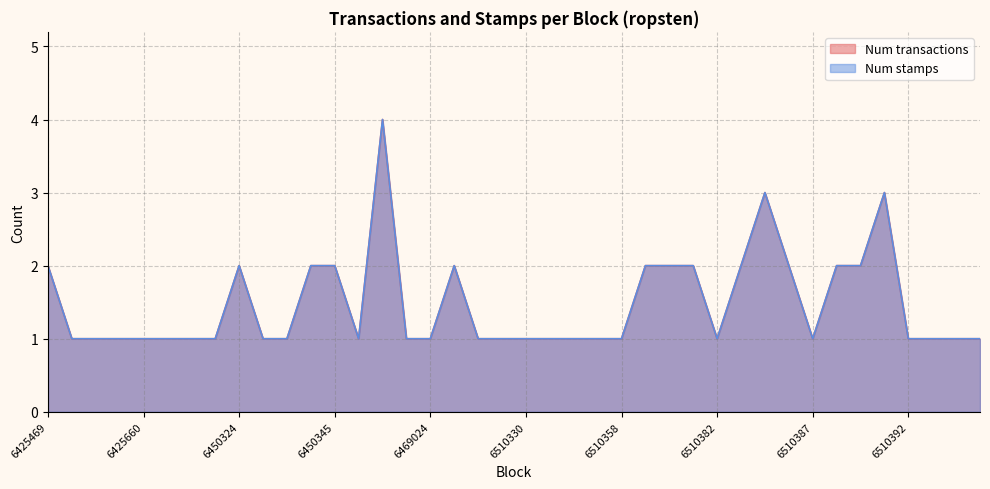

Reading left to right, what are all the values shown in this chart?

Num transactions: 6425469=2	6425618=1	6425626=1	6425652=1	6425660=1	6425663=1	6425669=1	6425710=1	6450324=2	6450331=1	6450332=1	6450334=2	6450345=2	6469016=1	6469019=4	6469022=1	6469024=1	6469026=2	6510102=1	6510329=1	6510330=1	6510337=1	6510341=1	6510342=1	6510358=1	6510359=2	6510360=2	6510361=2	6510382=1	6510383=2	6510384=3	6510385=2	6510387=1	6510389=2	6510390=2	6510391=3	6510392=1	6510393=1	6510394=1	6510395=1
Num stamps: 6425469=2	6425618=1	6425626=1	6425652=1	6425660=1	6425663=1	6425669=1	6425710=1	6450324=2	6450331=1	6450332=1	6450334=2	6450345=2	6469016=1	6469019=4	6469022=1	6469024=1	6469026=2	6510102=1	6510329=1	6510330=1	6510337=1	6510341=1	6510342=1	6510358=1	6510359=2	6510360=2	6510361=2	6510382=1	6510383=2	6510384=3	6510385=2	6510387=1	6510389=2	6510390=2	6510391=3	6510392=1	6510393=1	6510394=1	6510395=1